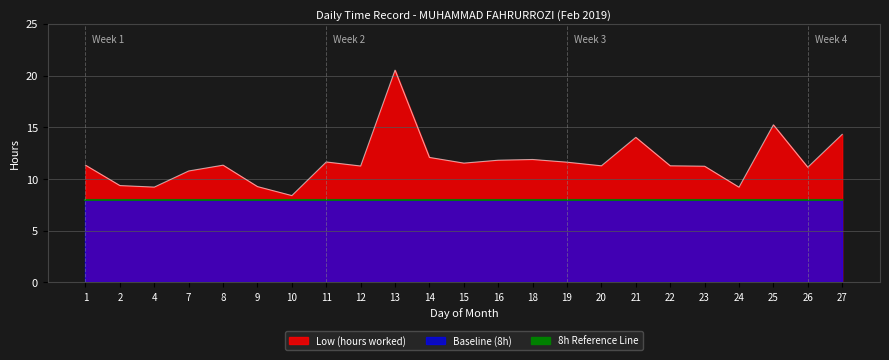

Count the number of categories in the chart.

23